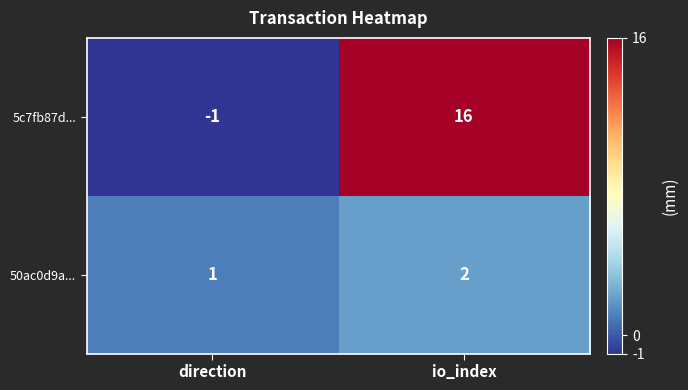

Reading left to right, list all the values displayed in this chart.

5c7fb87d...: -1	16
50ac0d9a...: 1	2